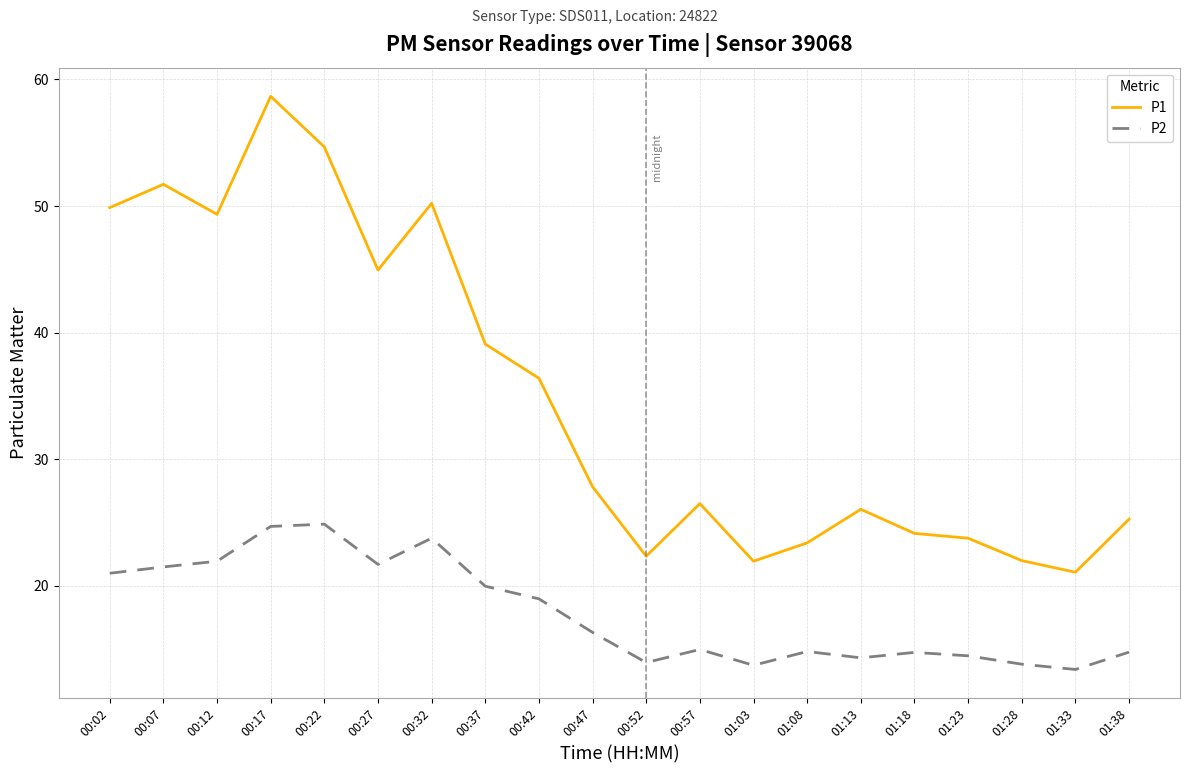

True or false: P1 and P2 intersect in this chart.

False